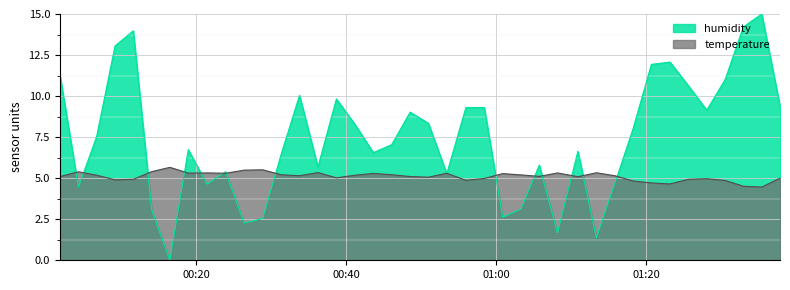

Is the value of humidity at 2023-01-04T00:43:36 greater than the value of temperature at 2023-01-04T00:33:46?

Yes